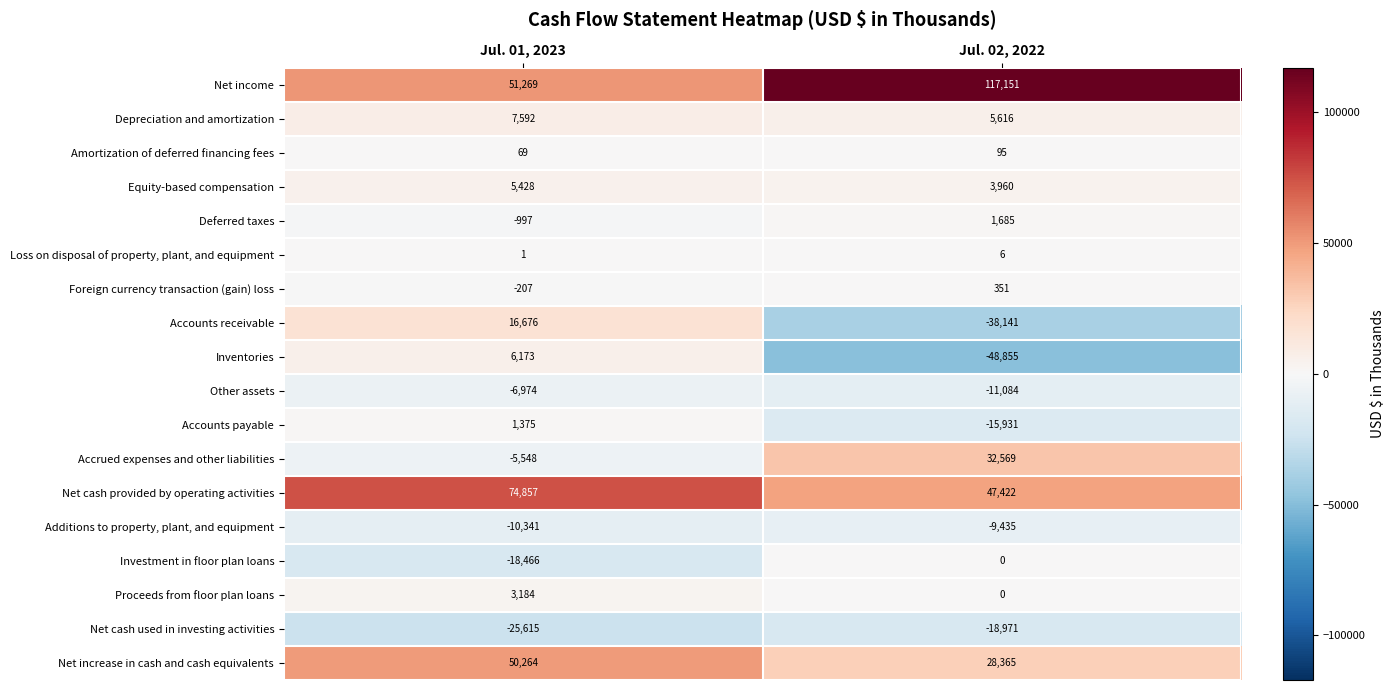

Which series has the largest range (max minus min)?

Net income